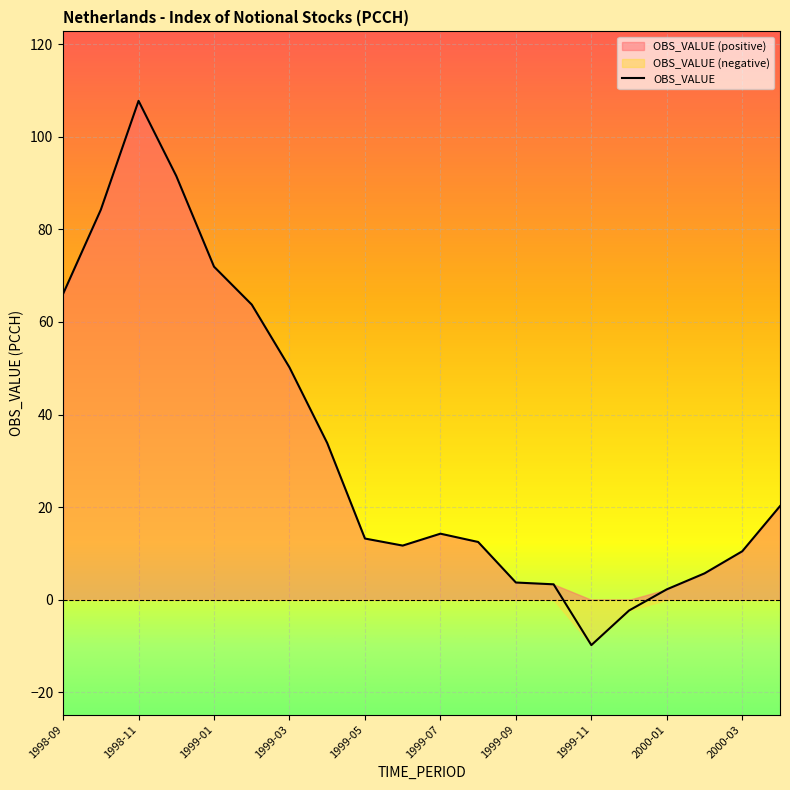

How many lines are shown in the chart?

1